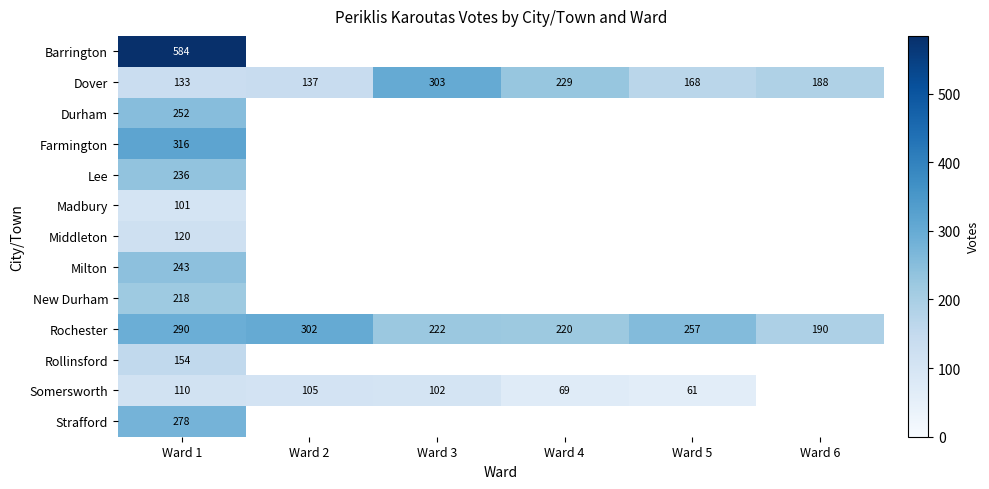

True or false: Rollinsford has a value of 154 at Ward 1.

True